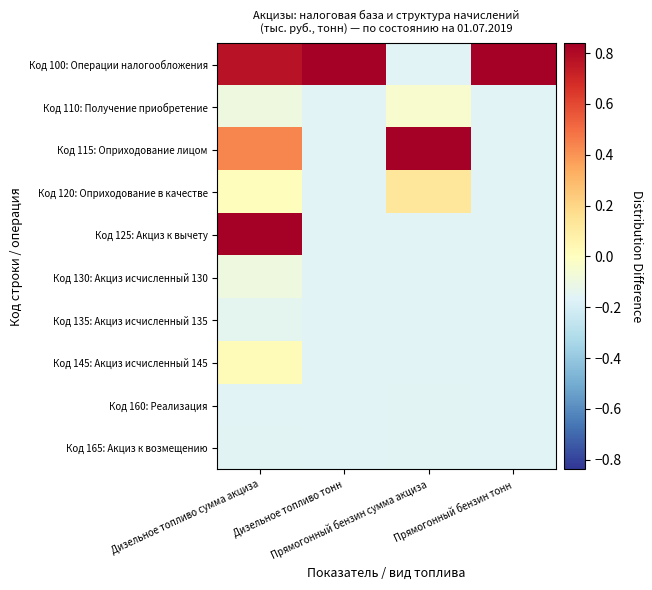

What is the total value across all series at Дизельное топливо сумма акциза?

1.4